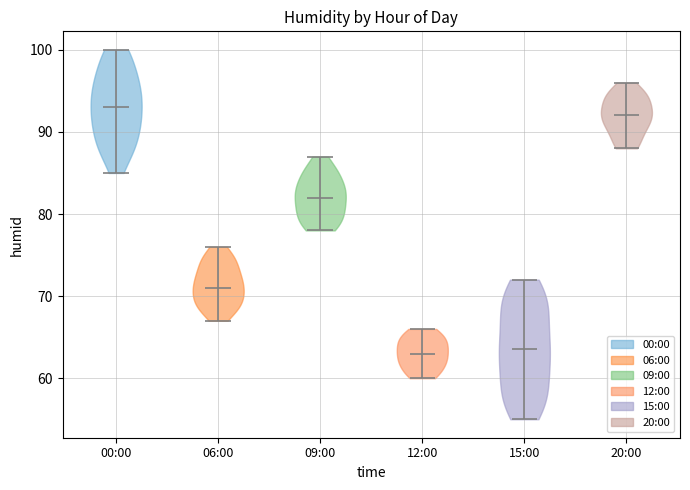

Reading left to right, read every violin against the y-axis: where its median line is, and the lowest and highest points it reaches. The values are not printed on the chart, so give them approximately, as read against the axis.

00:00: median line 93, lowest point 85, highest point 100
06:00: median line 71, lowest point 67, highest point 76
09:00: median line 82, lowest point 78, highest point 87
12:00: median line 63, lowest point 60, highest point 66
15:00: median line 64, lowest point 55, highest point 72
20:00: median line 92, lowest point 88, highest point 96